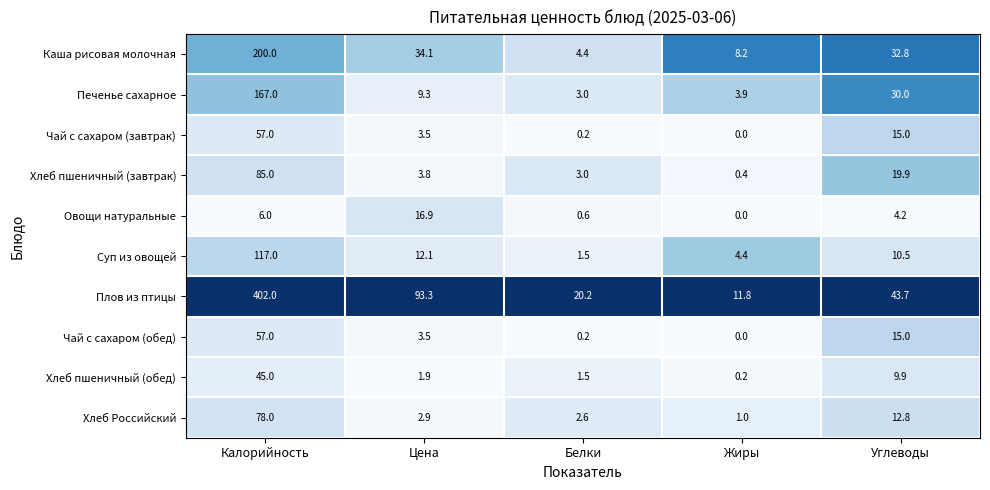

What is the sum of all Чай с сахаром (завтрак) values?

75.7